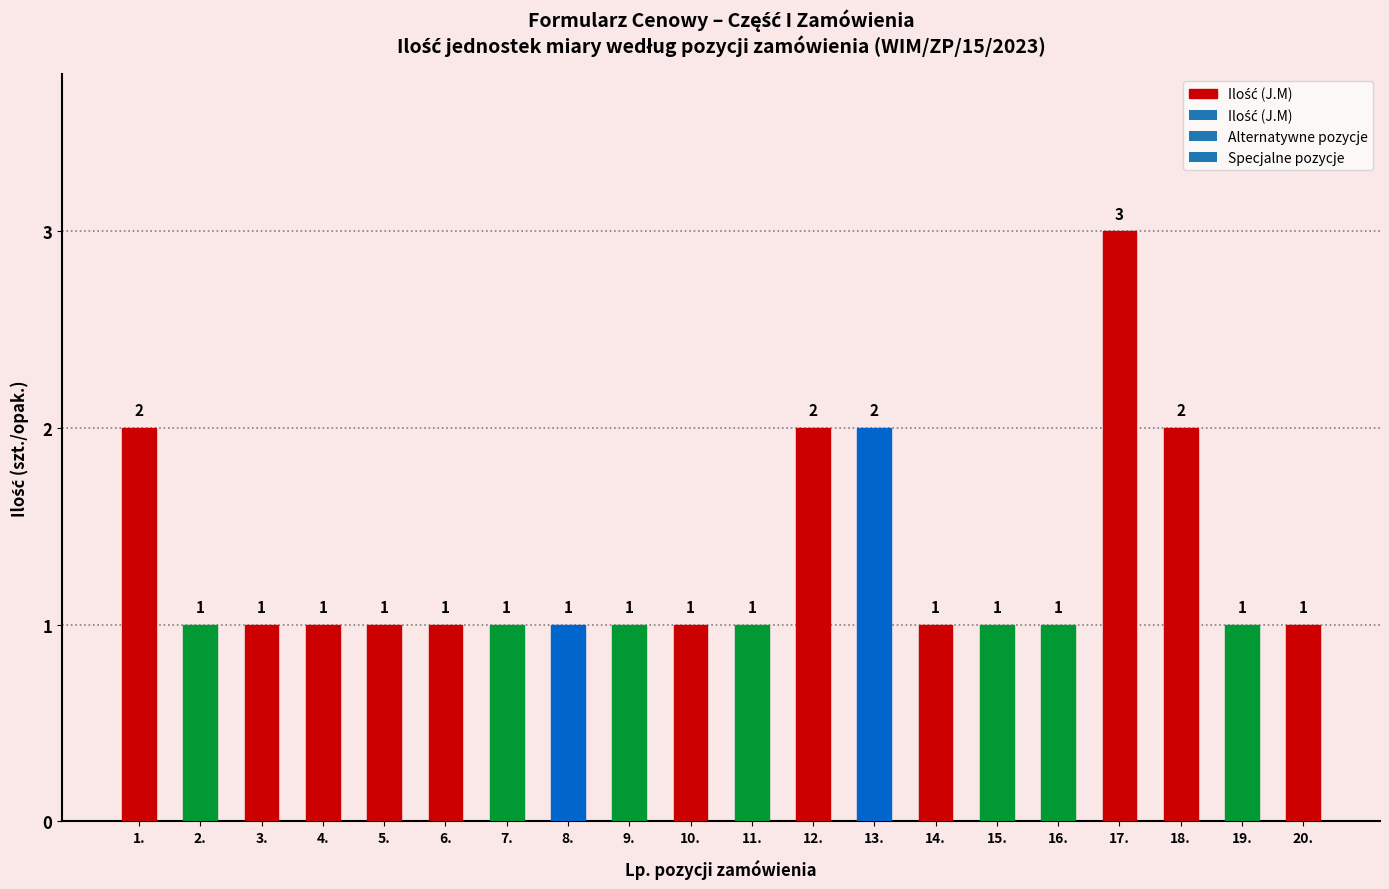

What is the label of the 2nd bar from the right?

19.